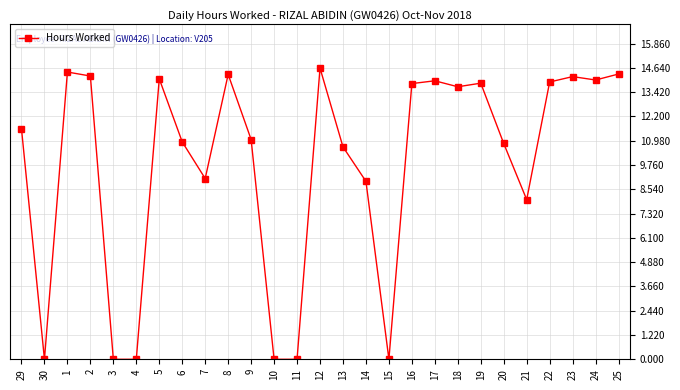

At which label does the data first exceed 11?

29